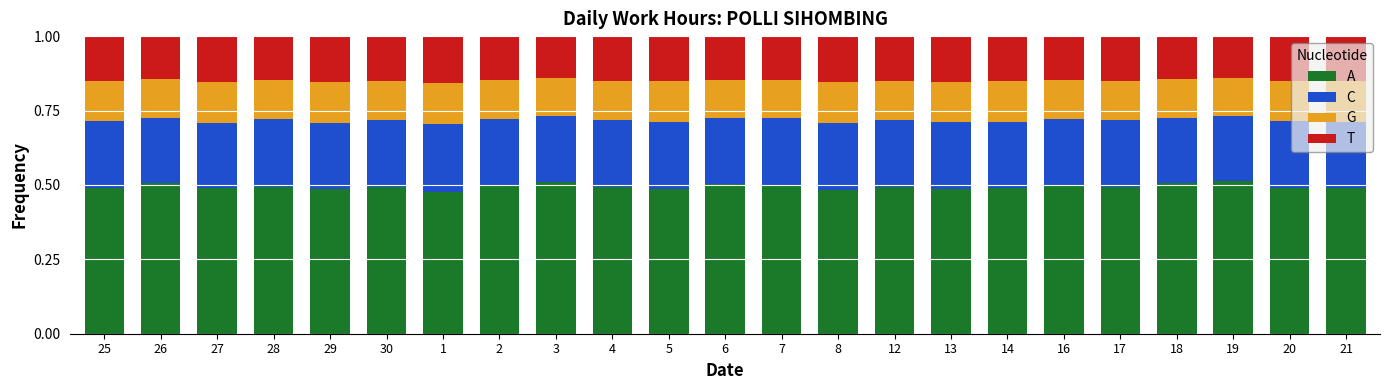

At 16, list the series in order from smallest to largest.

G, T, C, A